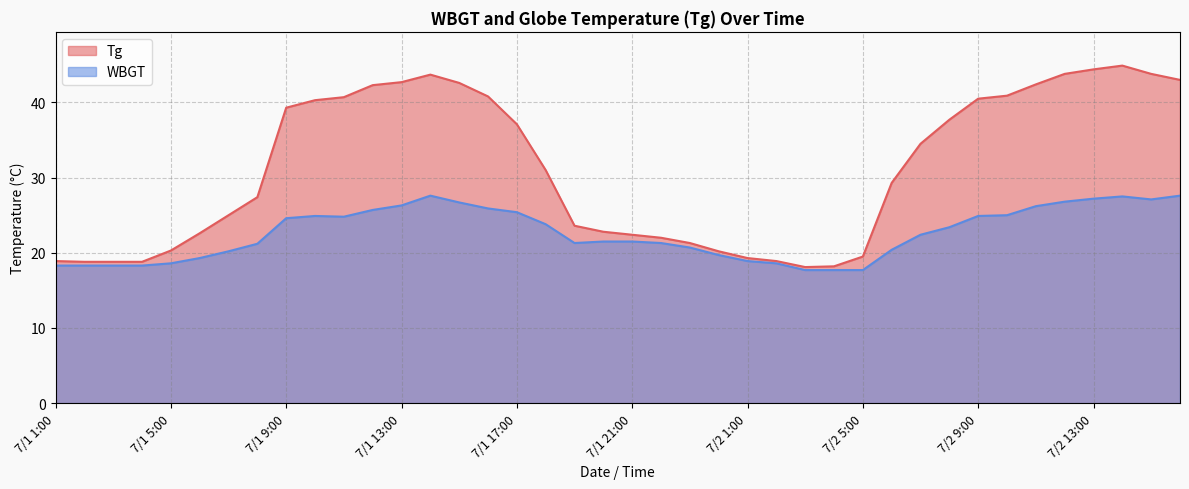

Rank the series by their maximum value, from lowest to highest.

WBGT, Tg